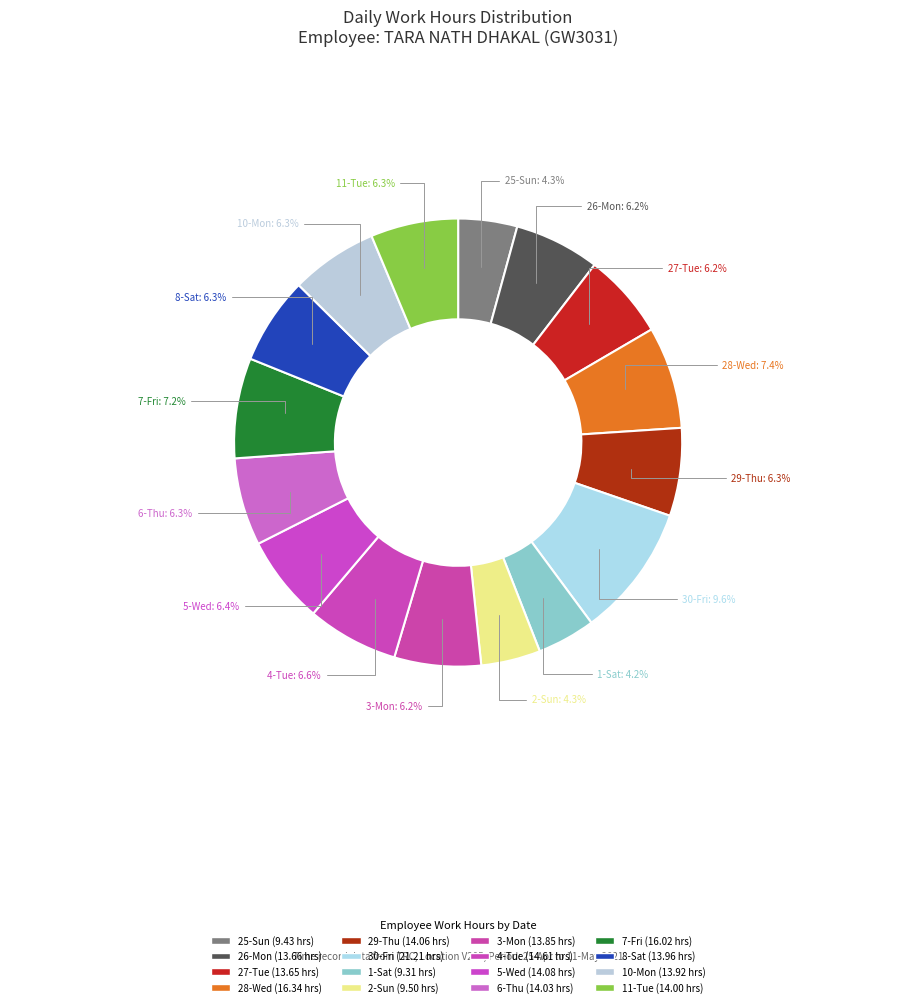

What is the ratio of the value at 5-Wed to the value at 27-Tue?

1.0